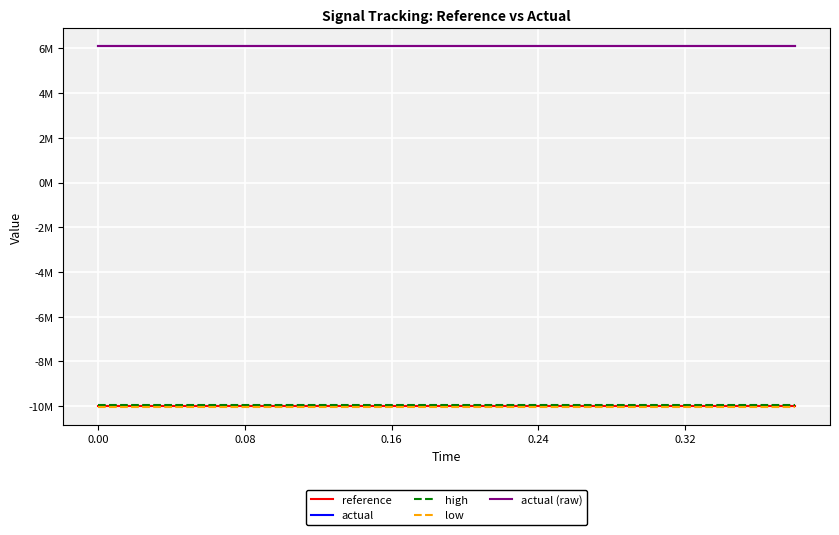

Count the number of categories in the chart.

20